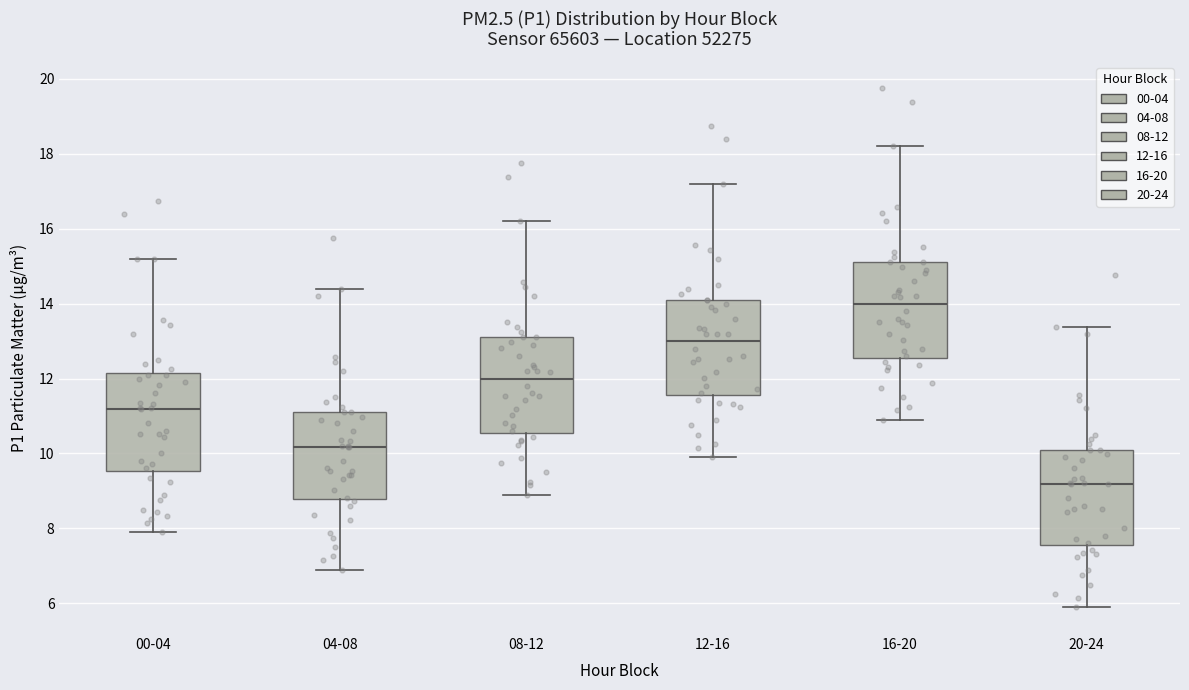

Which box has the lowest median line?

20-24